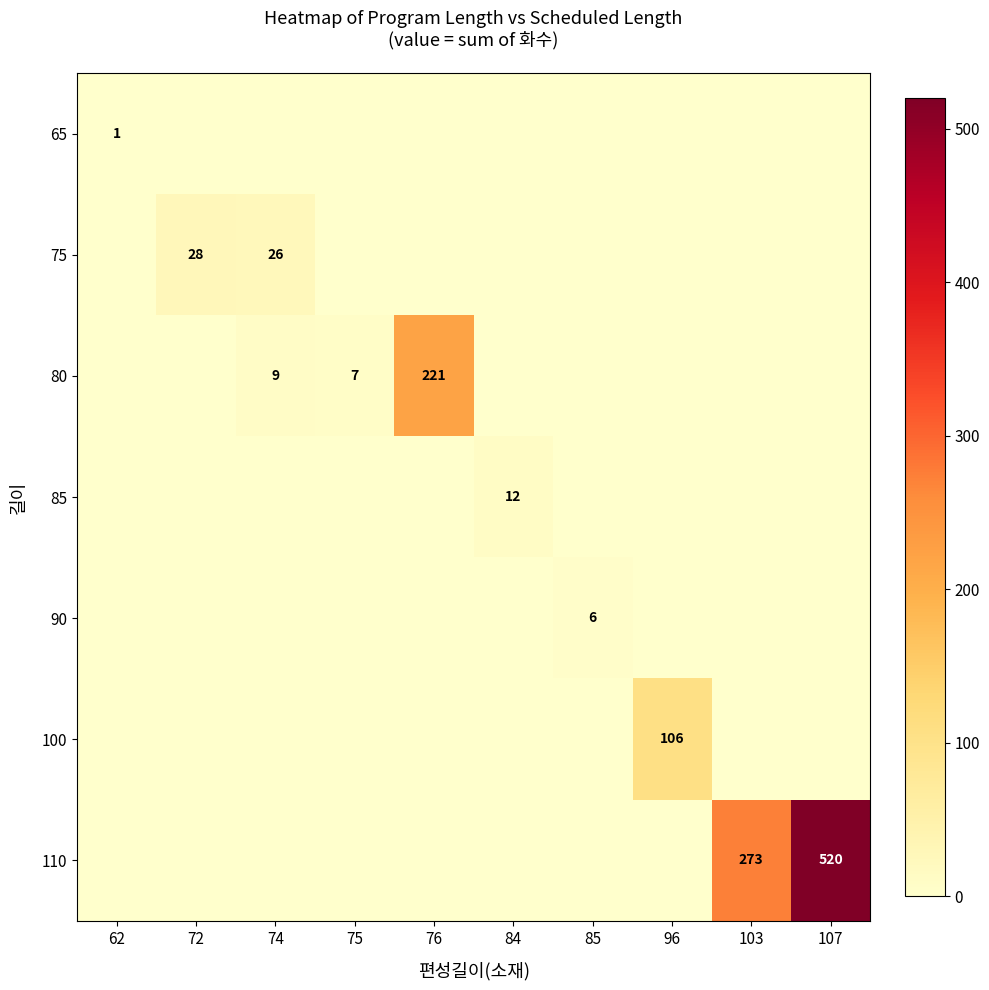

At how many categories does at least one series exceed 208?

3